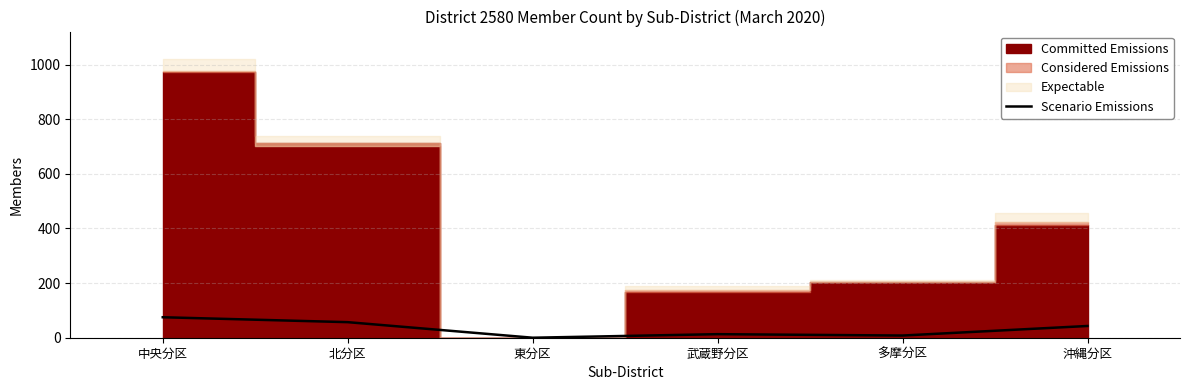

Reading left to right, what are all the values shown in this chart?

中央分区=75	北分区=57	東分区=0	武蔵野分区=13	多摩分区=8	沖縄分区=43